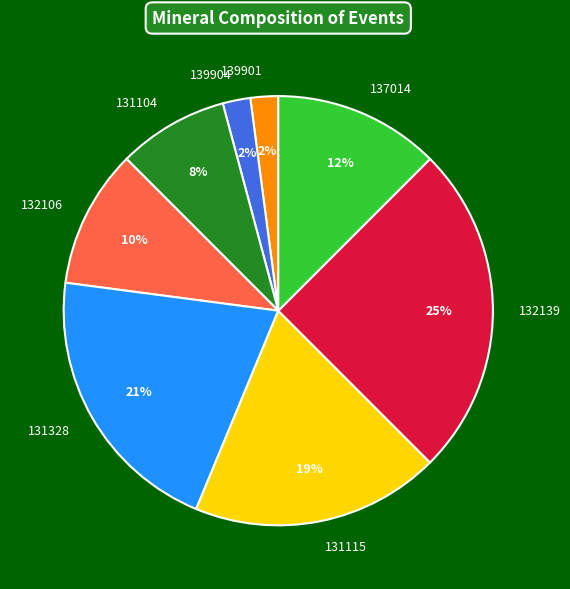

How many slices are in this pie chart?

8